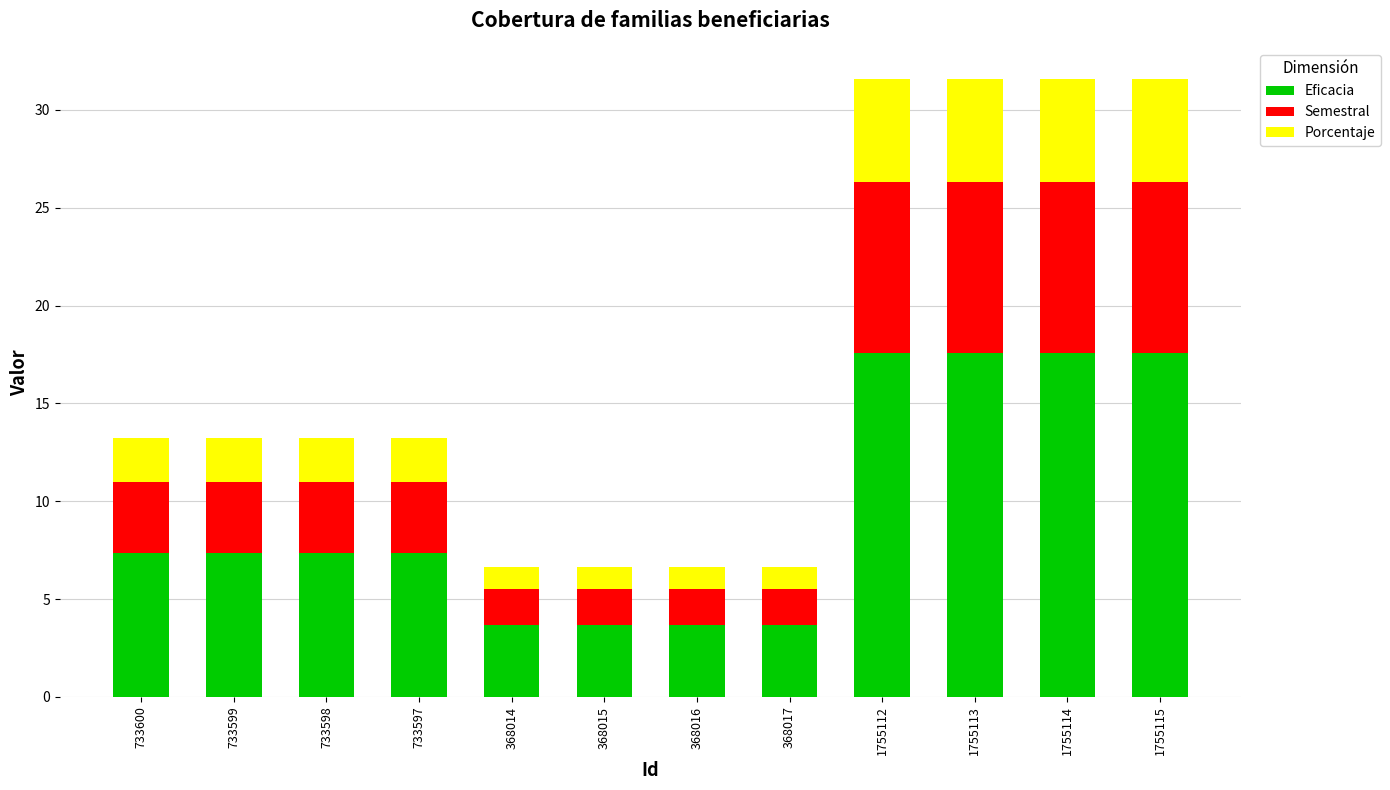

What is the minimum value for Eficacia?

3.7